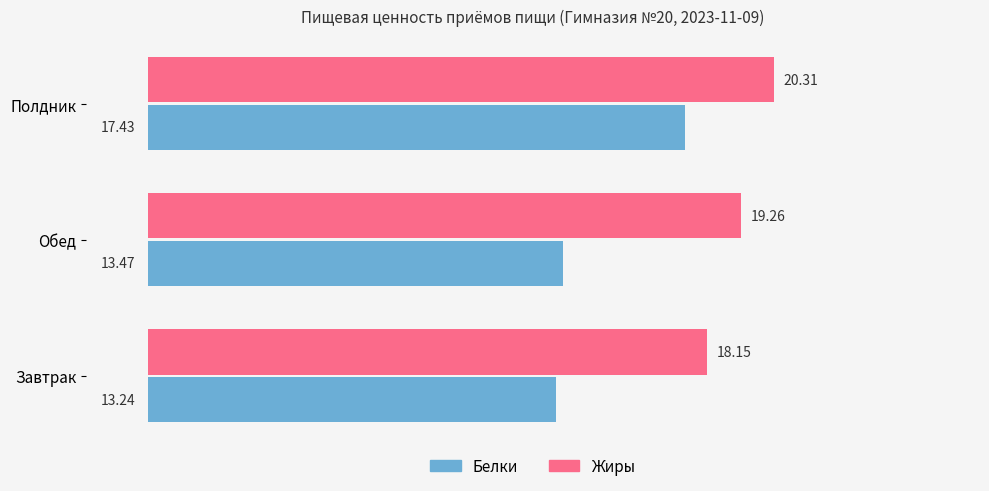

Which series has the widest spread of values?

Белки